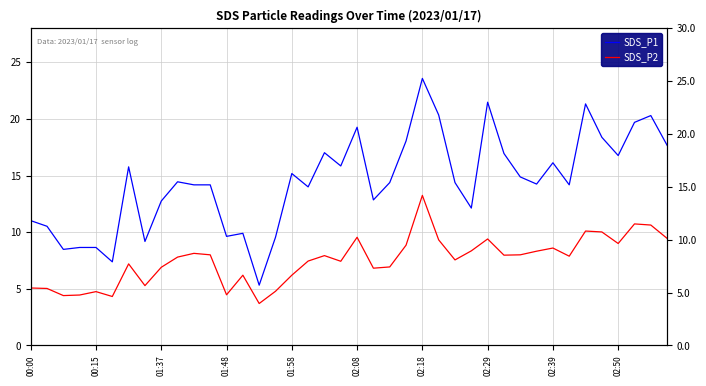

What are all the series names shown in the legend?

SDS_P1, SDS_P2